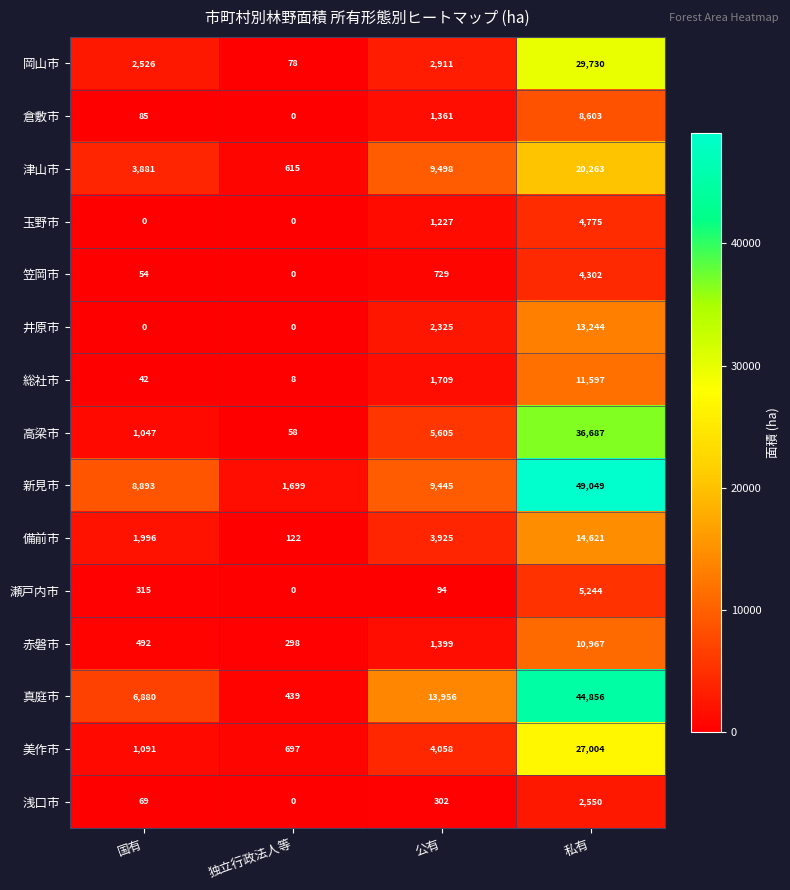

What is the spread (max minus min) of values at 国有?

8893